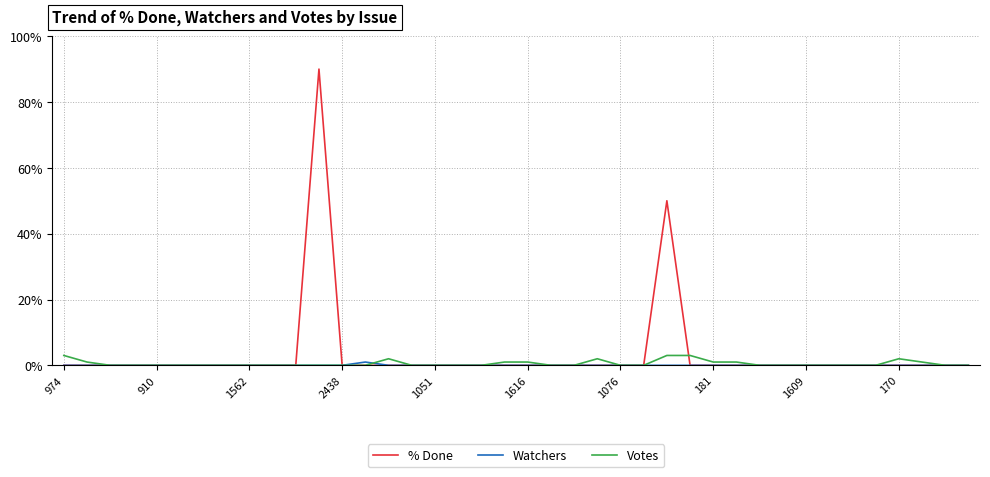

Which series has the widest spread of values?

% Done